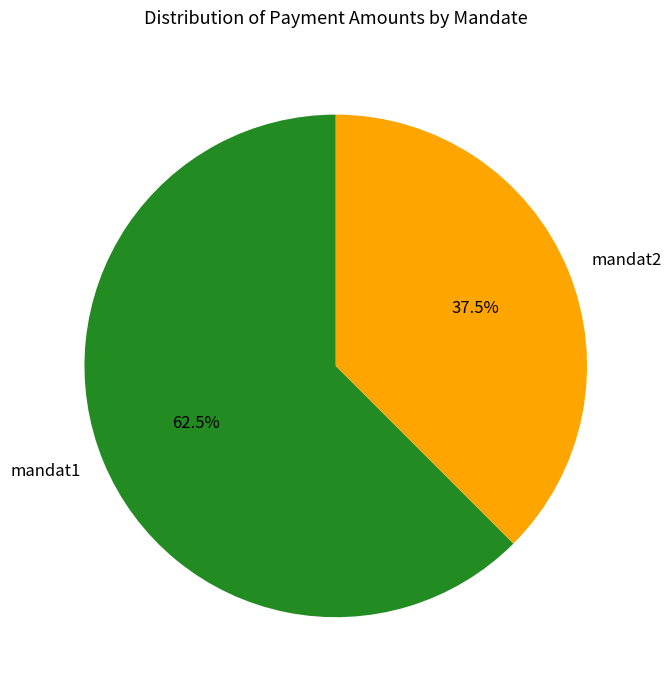

Rank the categories by value from highest to lowest.

mandat1, mandat2